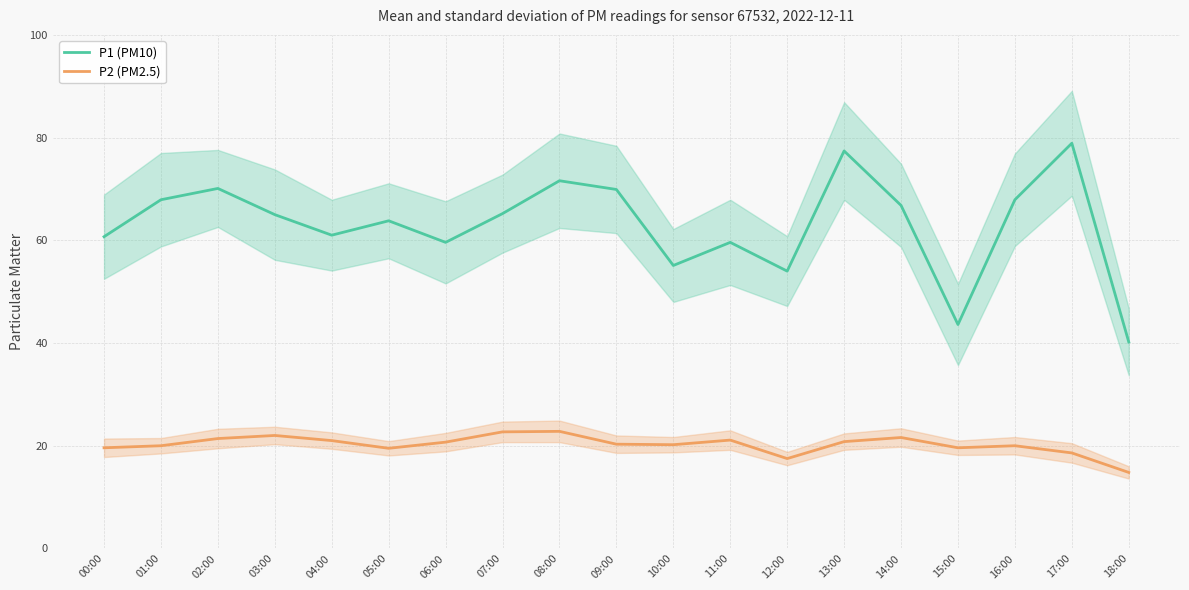

Reading left to right, transcribe all the data shown in this chart.

P1 (PM10): 60.7	67.9	70.1	65.0	61.0	63.8	59.6	65.2	71.6	69.9	55.1	59.6	54.0	77.4	66.8	43.6	67.9	78.9	40.2
P2 (PM2.5): 19.6	20.0	21.4	22.0	21.0	19.5	20.7	22.7	22.8	20.3	20.2	21.1	17.5	20.8	21.6	19.6	20.0	18.6	14.8